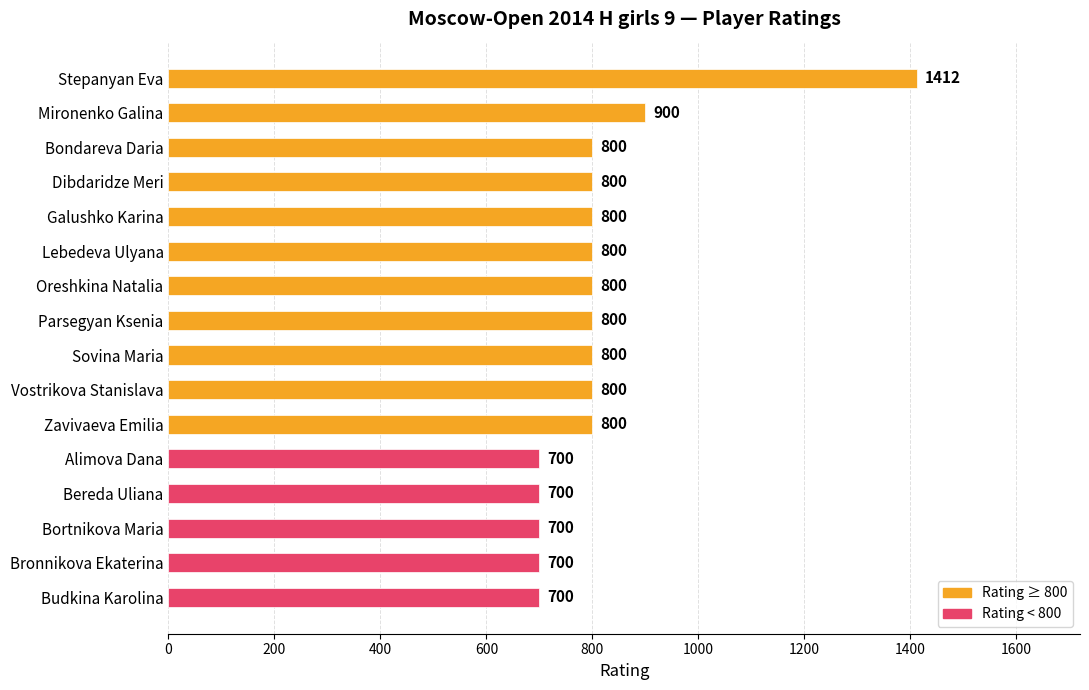

What is the label of the 13th bar from the top?

Bereda Uliana